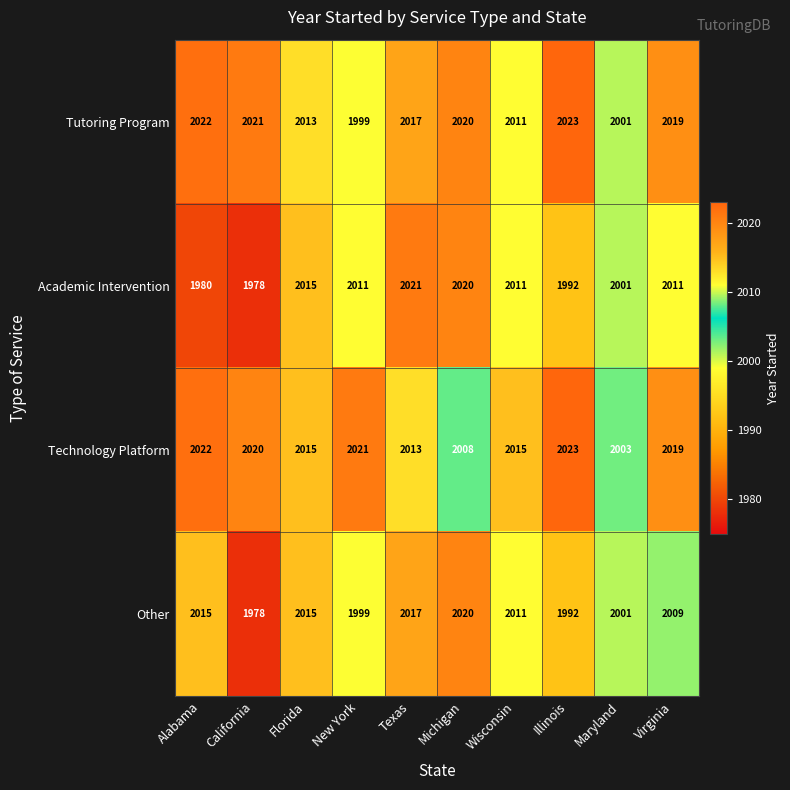

Which series changed the most between New York and Maryland?

Technology Platform